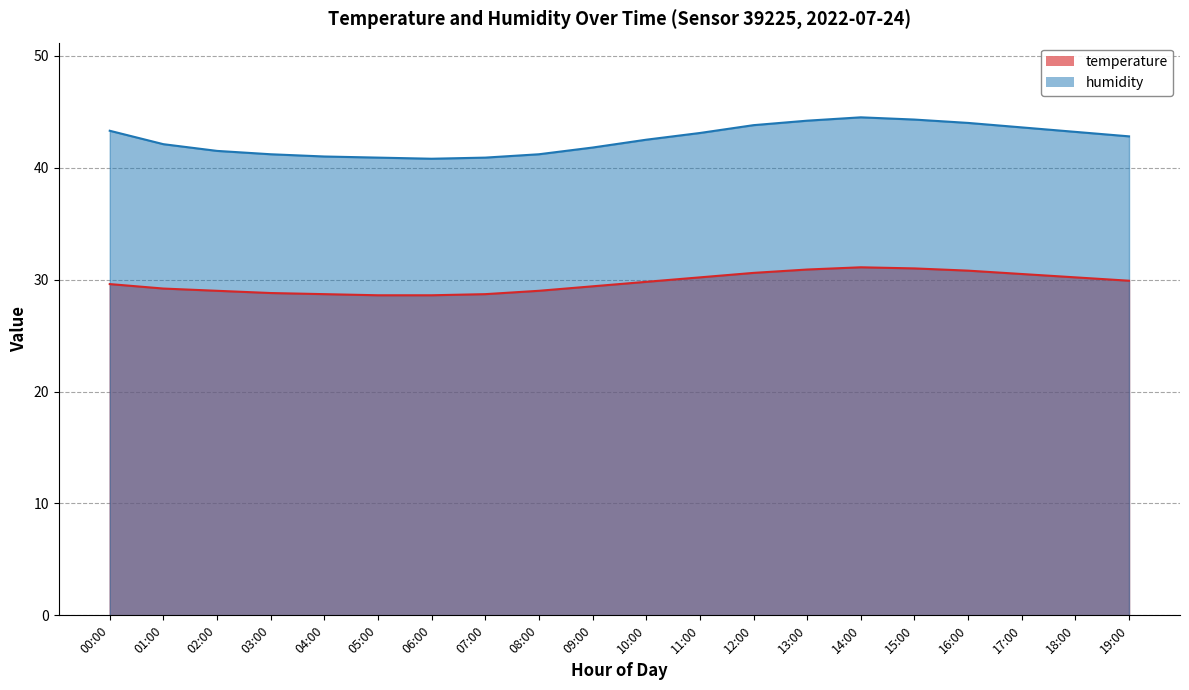

What is the sum of the temperature values at 16:00 and 00:00?

60.4